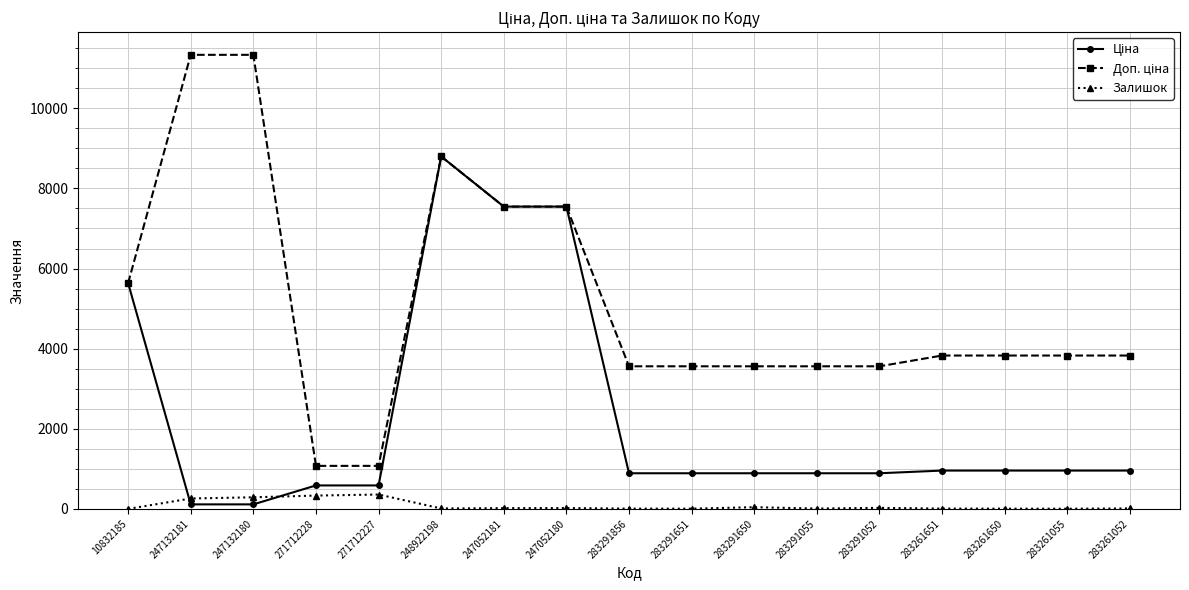

In Залишок, how many points are lower than both neighbors (excluding endpoints)?

4